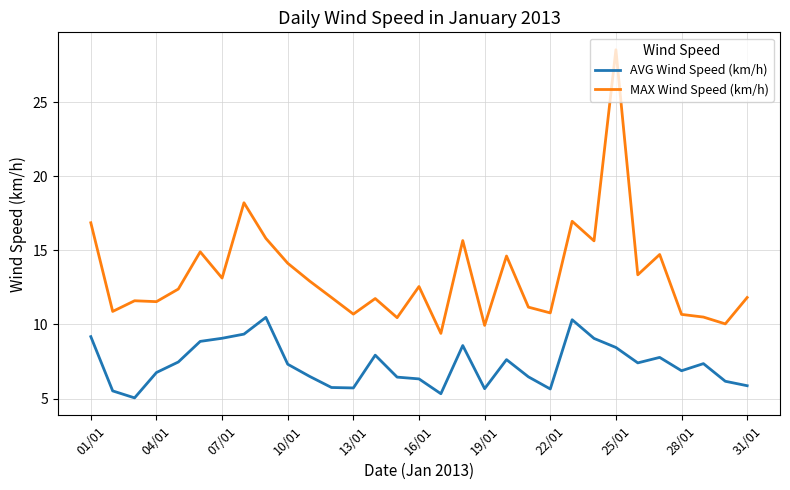

What is the greatest value displayed?

28.5